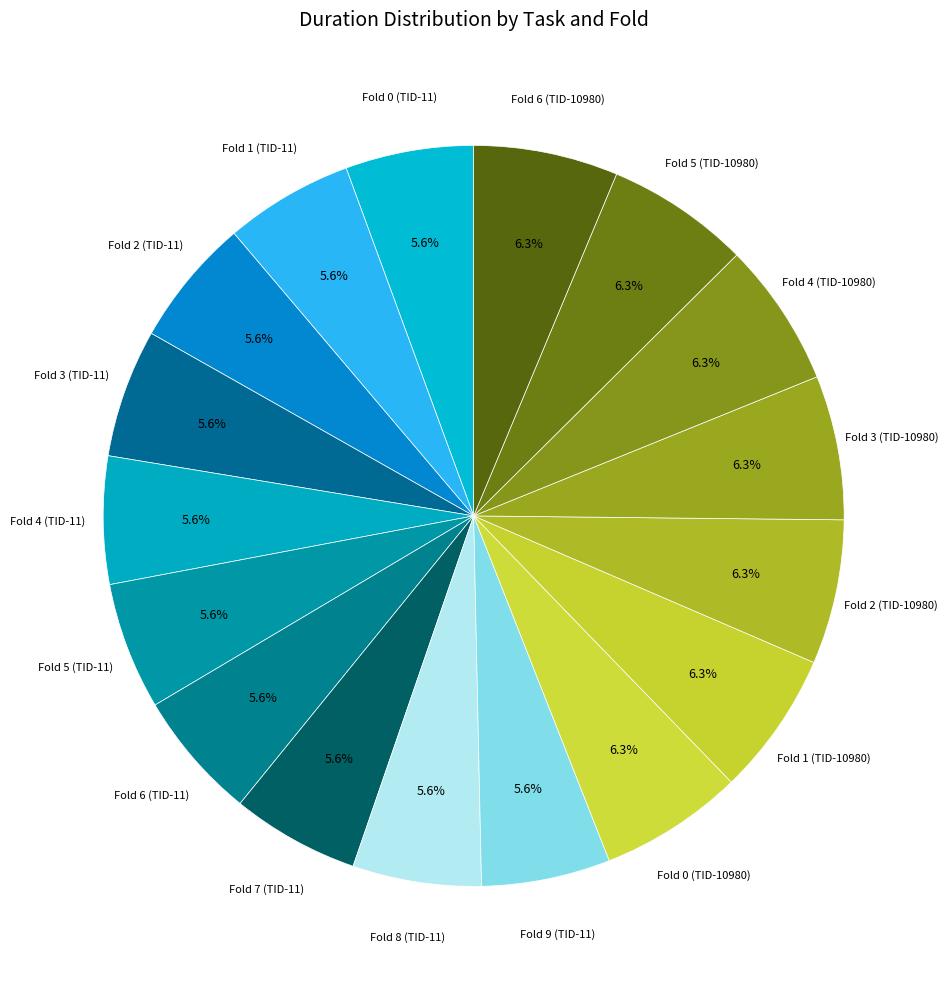

Count the number of slices in the pie.

17